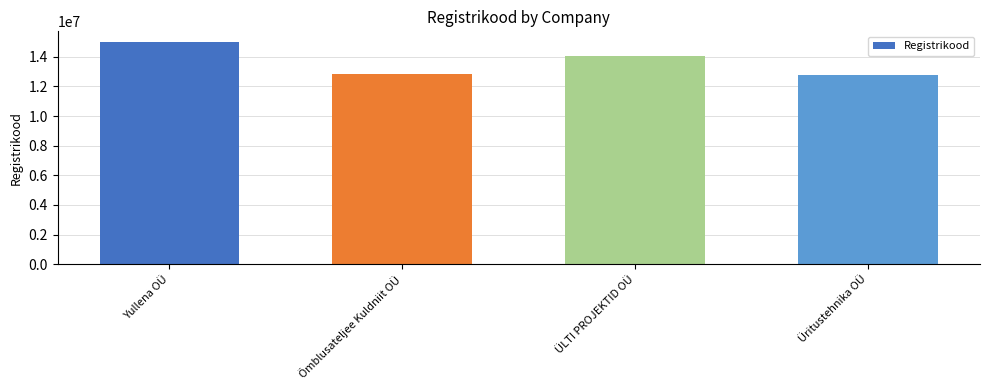

What is the difference between the values at Õmblusateljee Kuldniit OÜ and Üritustehnika OÜ?

24736